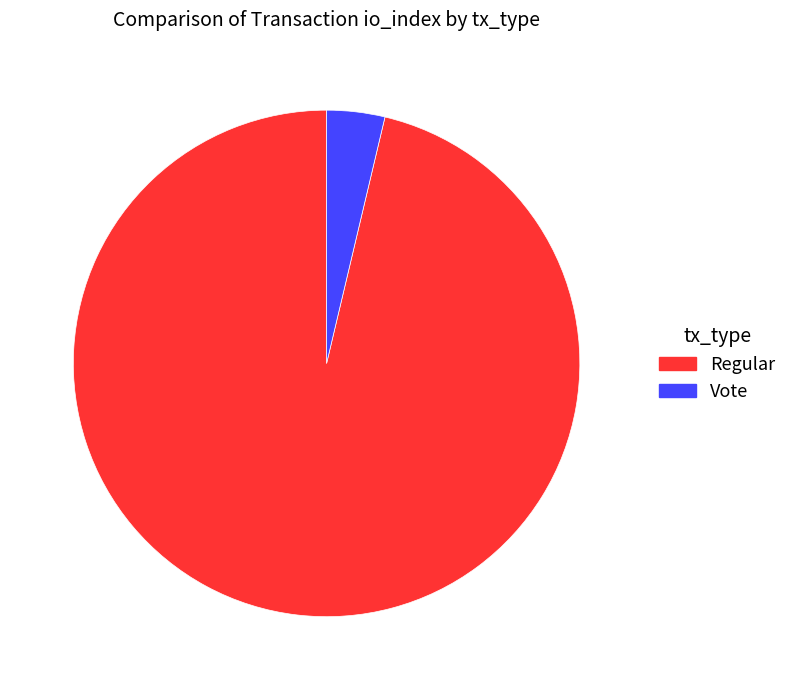

Which has a higher value, Vote or Regular?

Regular